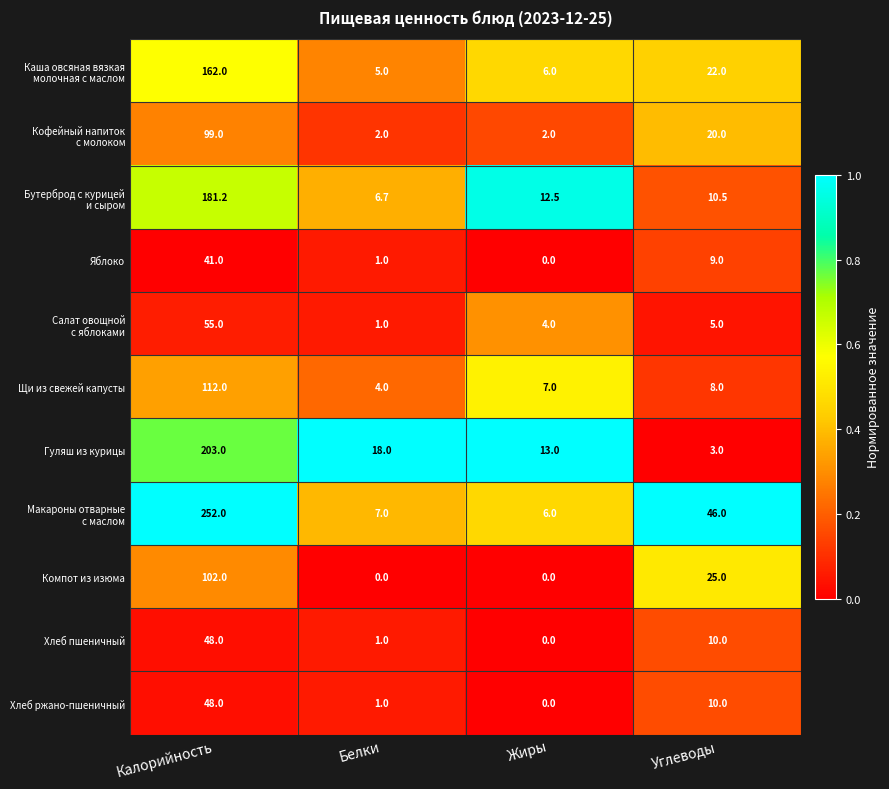

What is the sum of all Щи из свежей капусты values?

131.0